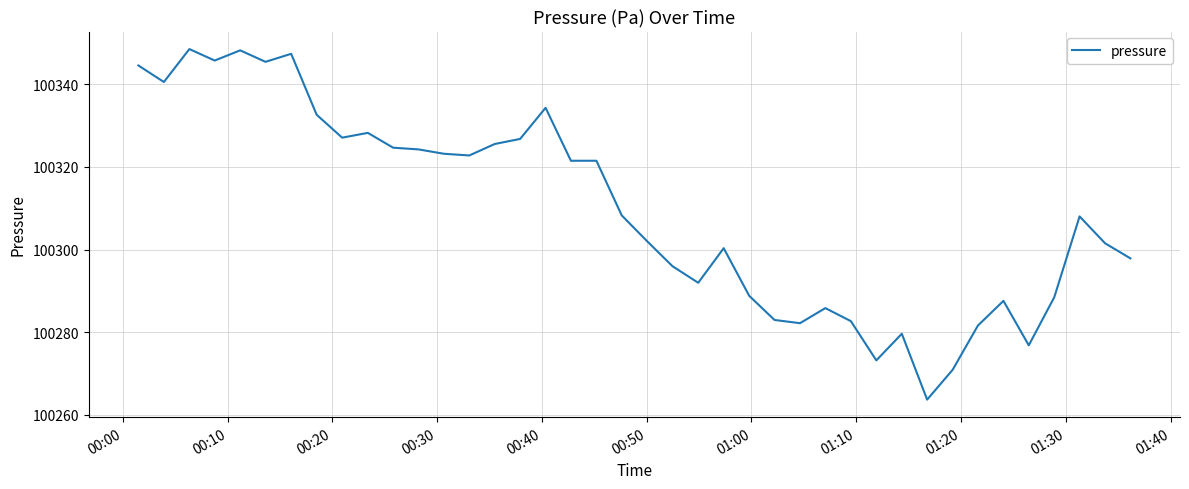

What is the difference between the maximum and minimum values?

84.8